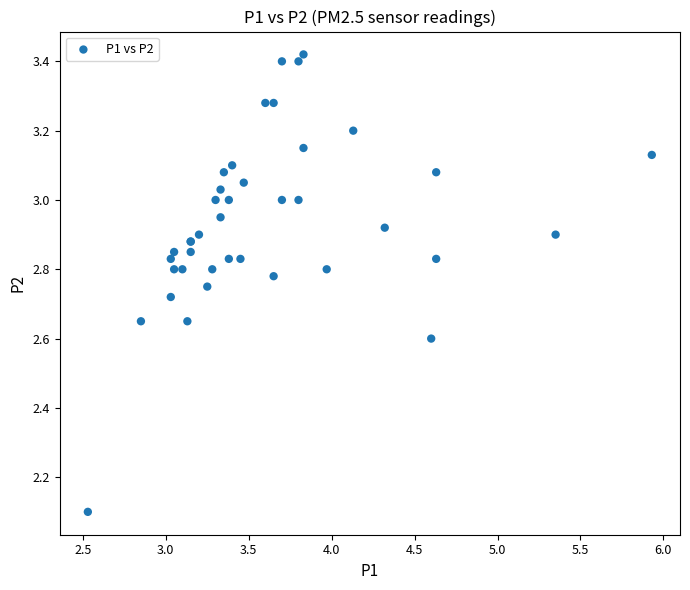

What Y value in the scatter plot is closest to 2?

2.1